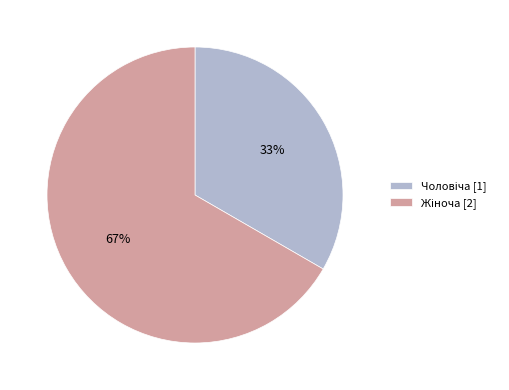

Count the number of slices in the pie.

2